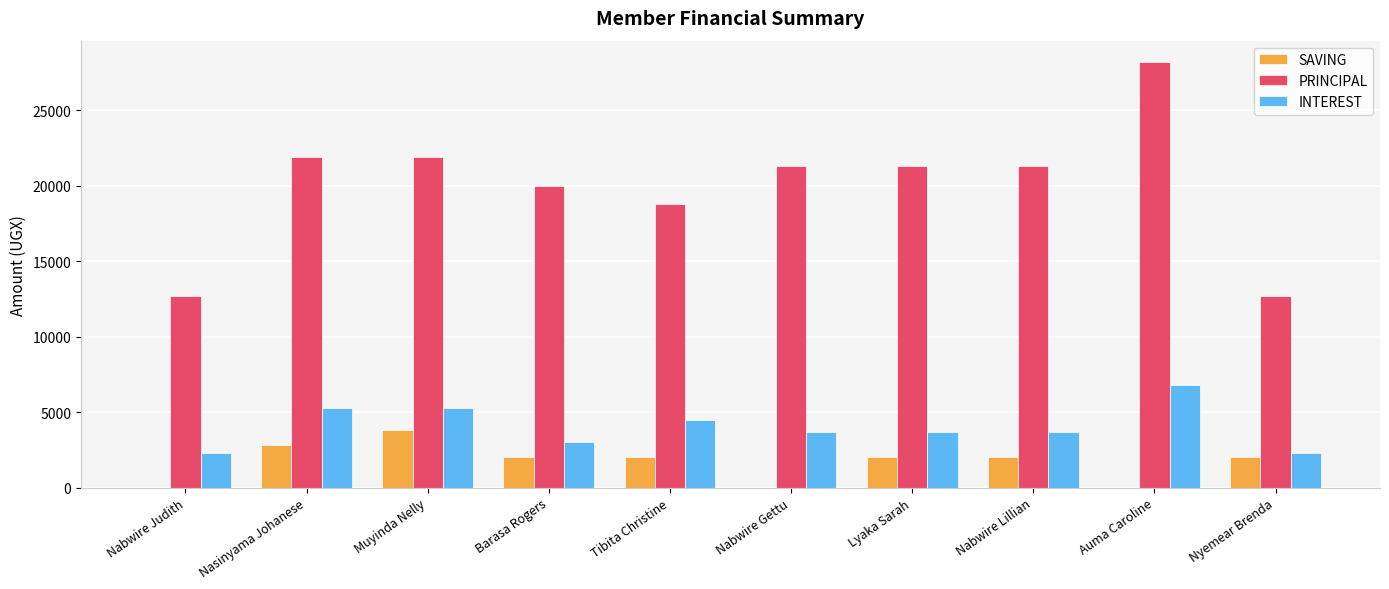

What is the spread (max minus min) of values at Muyinda Nelly?

18100